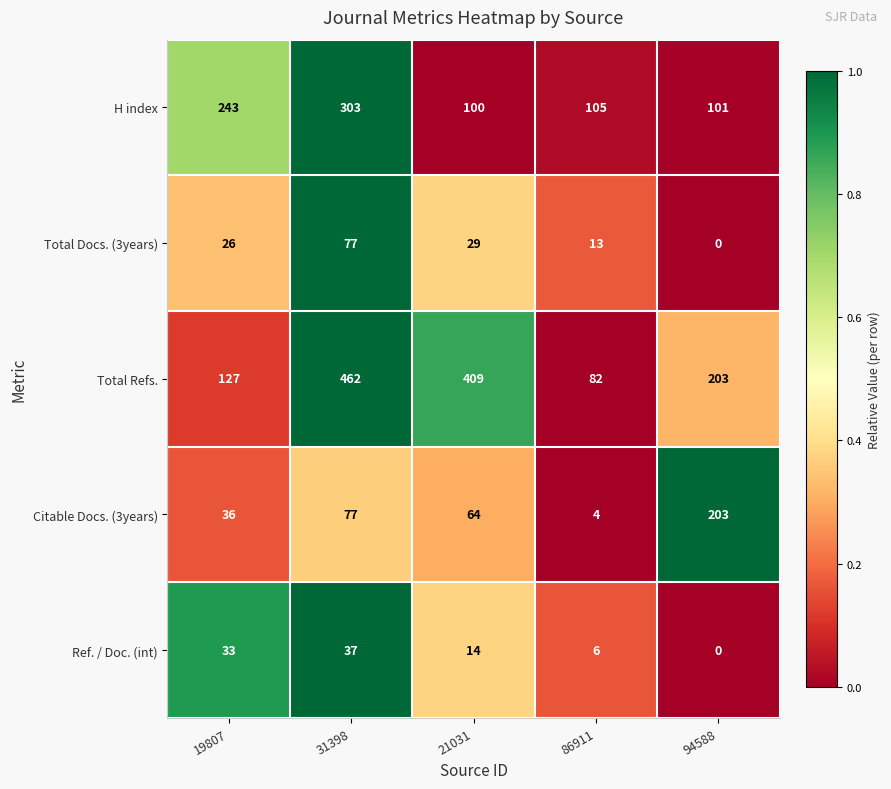

Count the number of categories in the chart.

5